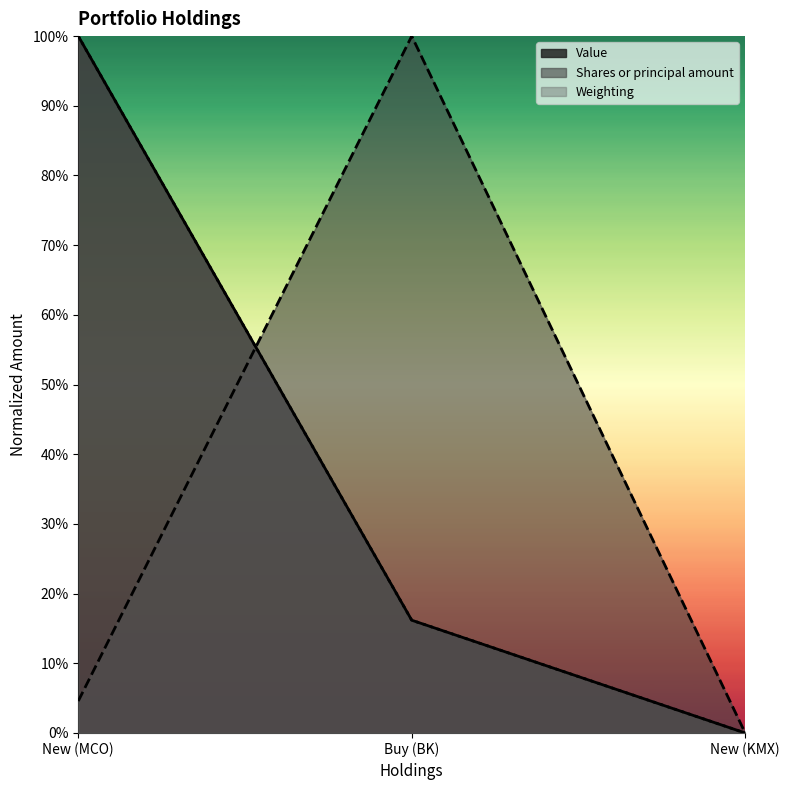

Reading right to left, transcribe all the data shown in this chart.

Value: New (KMX)=0.0	Buy (BK)=0.2	New (MCO)=1.0
Shares or principal amount: New (KMX)=0.0	Buy (BK)=1.0	New (MCO)=0.0
Weighting: New (KMX)=0.0	Buy (BK)=0.2	New (MCO)=1.0